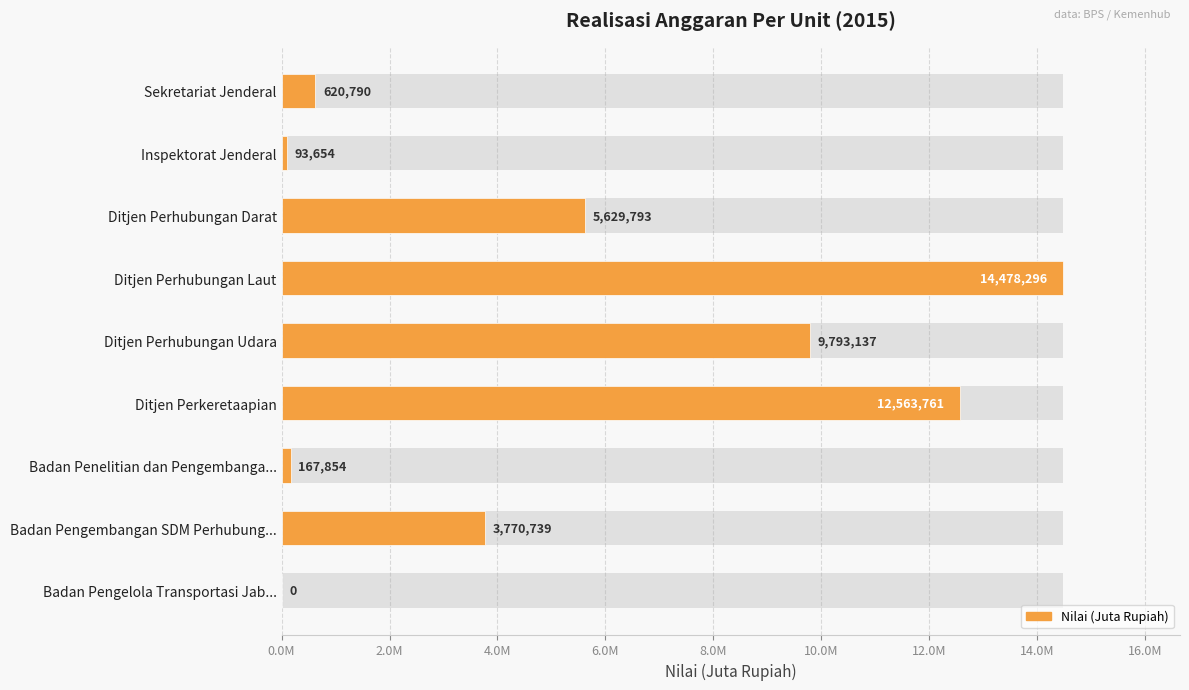

What position from the left is Ditjen Perkeretaapian?

6